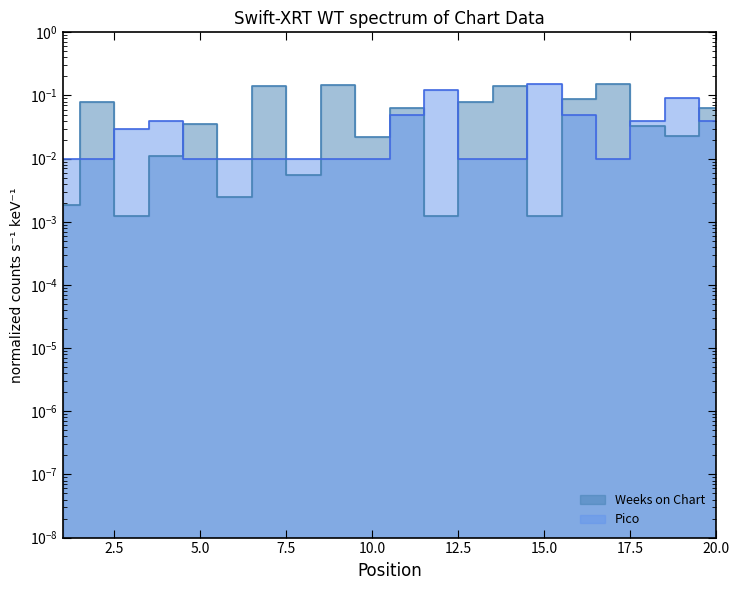

List the series in order of their peak value, lowest first.

Weeks on Chart, Pico